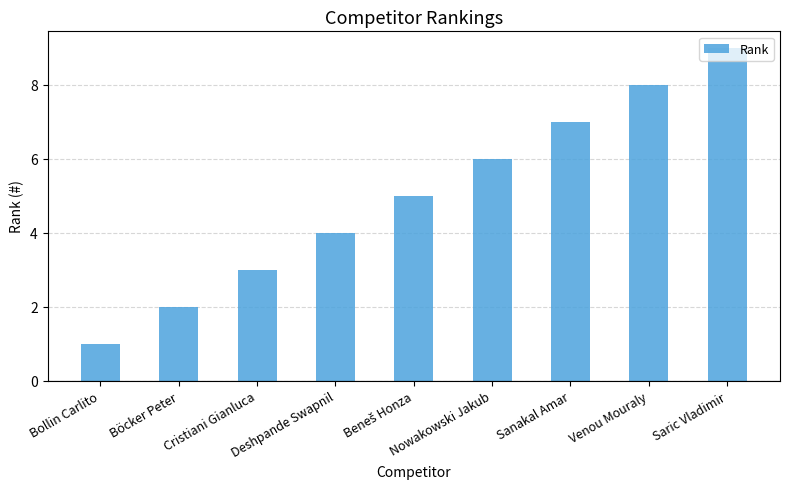

At which category does the chart reach its minimum across all series?

Bollin Carlito